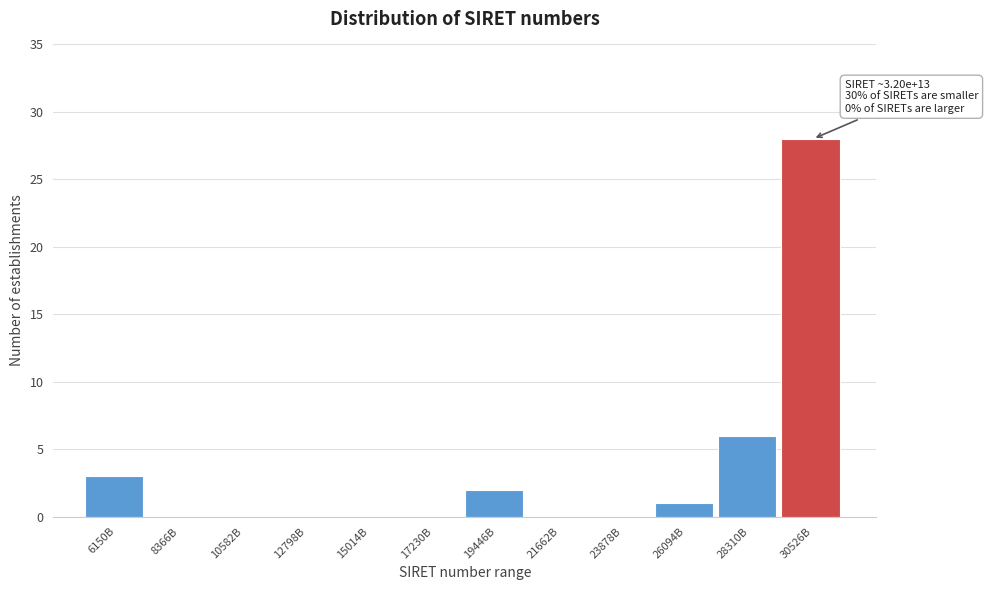

Reading left to right, what are all the values shown in this chart?

6150B=3	8366B=0	10582B=0	12798B=0	15014B=0	17230B=0	19446B=2	21662B=0	23878B=0	26094B=1	28310B=6	30526B=28